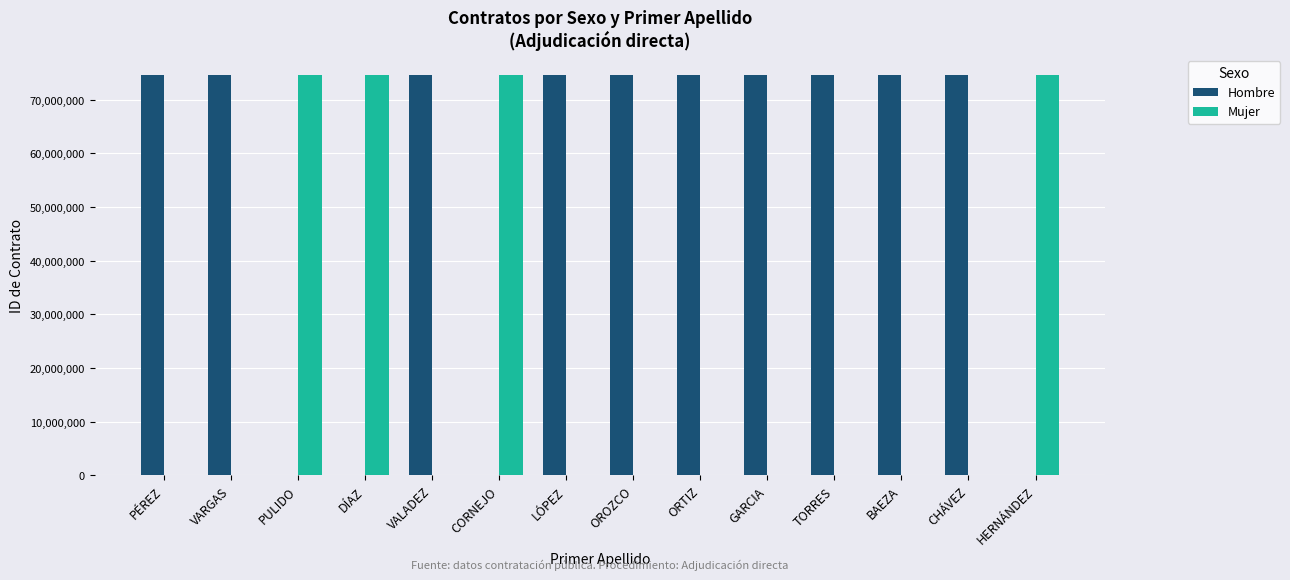

What is the sum of all Hombre values?

746182328